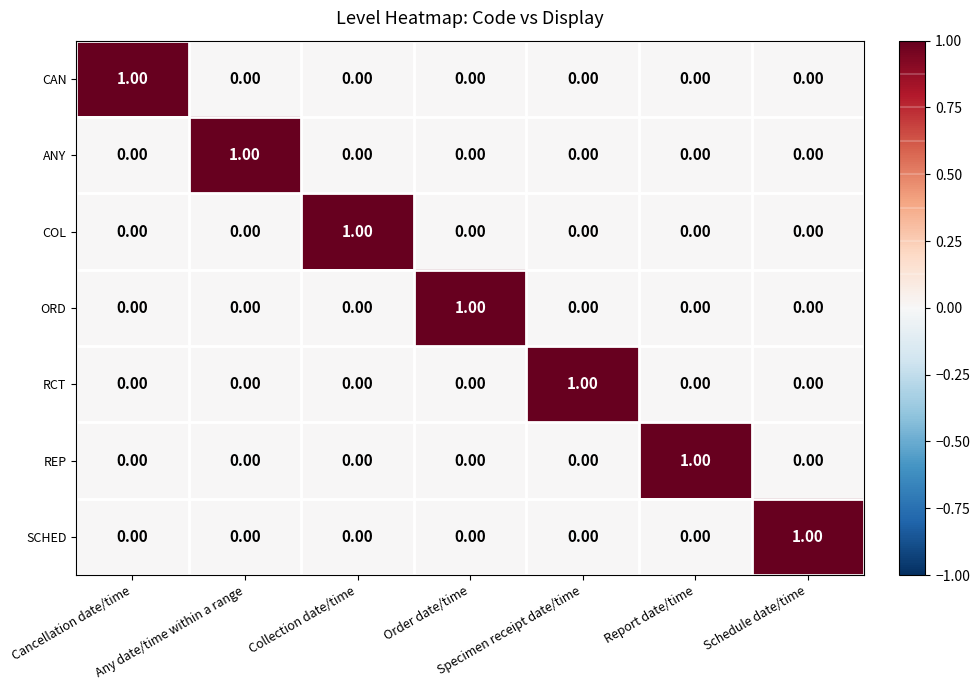

Between Collection date/time and Order date/time, which is larger?

Collection date/time